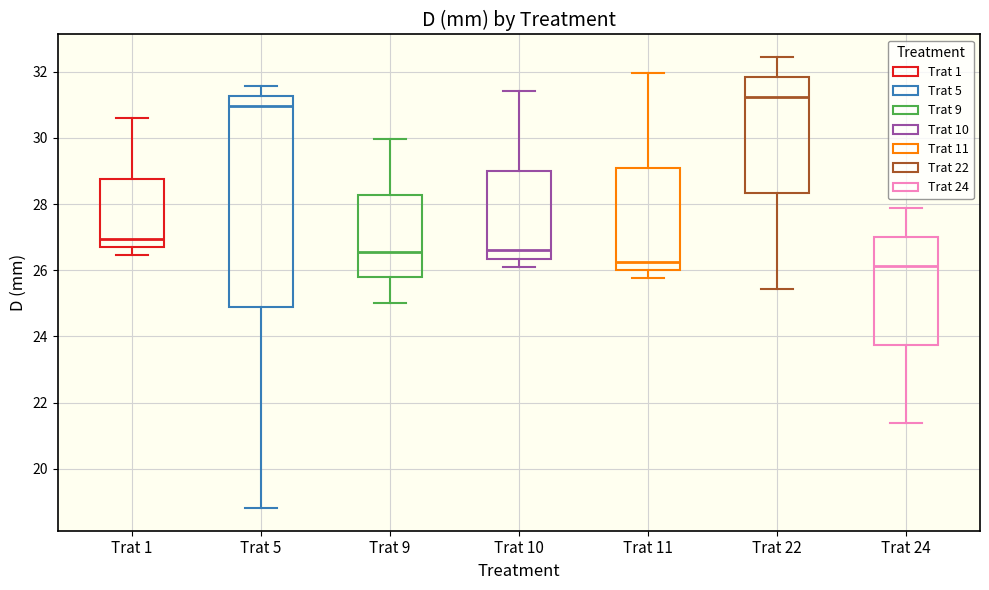

Reading left to right, read every box against the y-axis: the position of its median line, the range the box covers, and the ends of its whiskers. The values are not printed on the chart, so give them approximately, as read against the axis.

Trat 1: median 27.0, box 26.8 to 28.8, whiskers 26.4 to 30.6
Trat 5: median 31.0, box 24.8 to 31.2, whiskers 18.8 to 31.6
Trat 9: median 26.6, box 25.8 to 28.2, whiskers 25.0 to 30.0
Trat 10: median 26.6, box 26.4 to 29.0, whiskers 26.0 to 31.4
Trat 11: median 26.2, box 26.0 to 29.2, whiskers 25.8 to 32.0
Trat 22: median 31.2, box 28.4 to 31.8, whiskers 25.4 to 32.4
Trat 24: median 26.2, box 23.8 to 27.0, whiskers 21.4 to 27.8